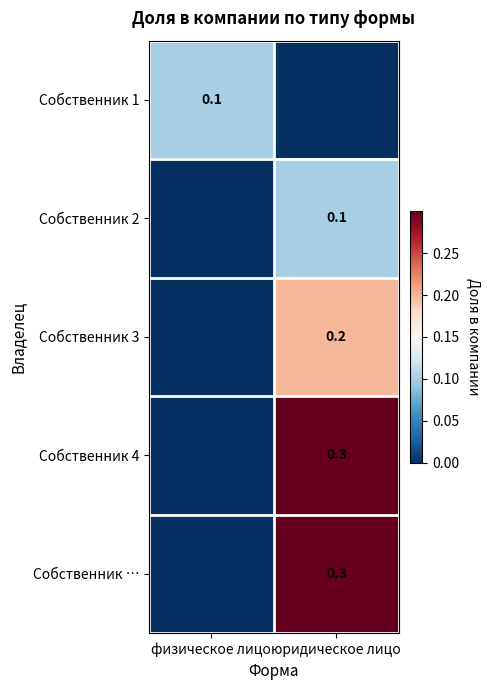

True or false: Собственник … has a value of 0.5 at юридическое лицо.

False